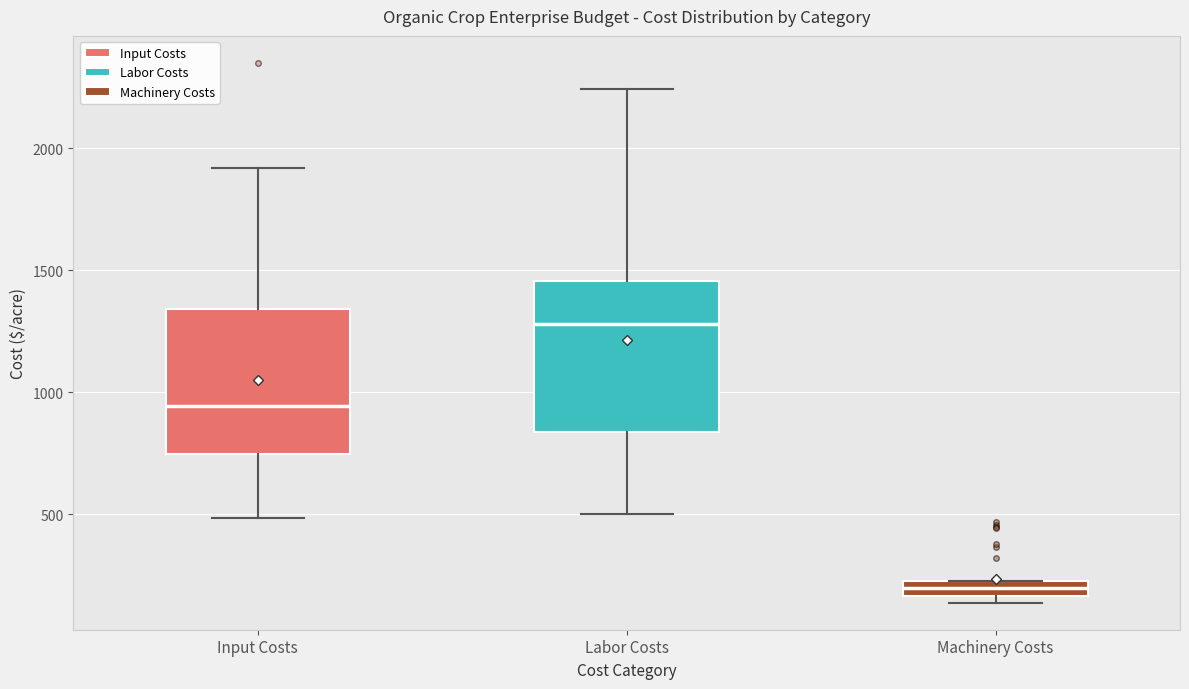

Which box has the highest median line?

Labor Costs